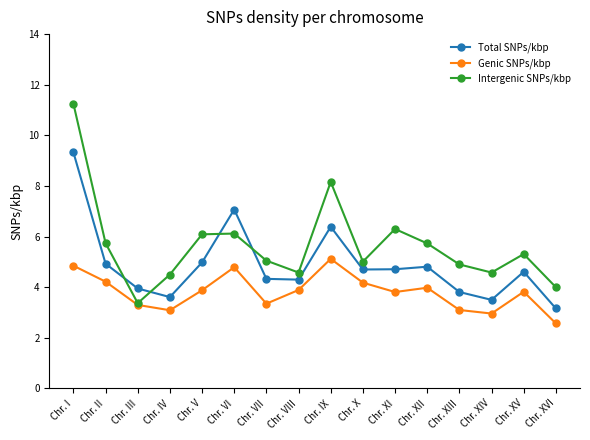

True or false: Total SNPs/kbp and Genic SNPs/kbp intersect in this chart.

False